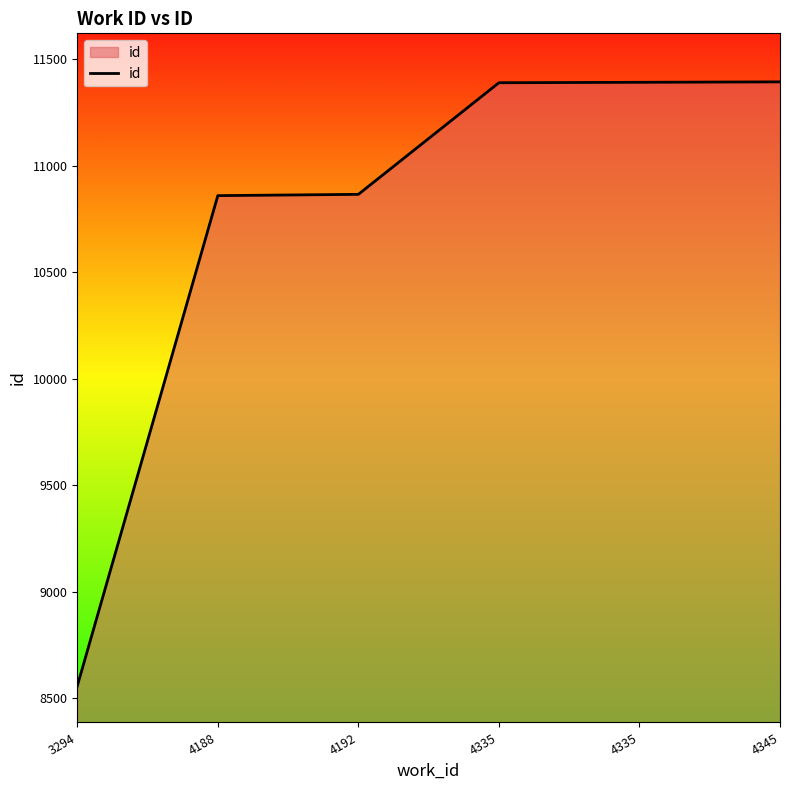

How many lines are shown in the chart?

1